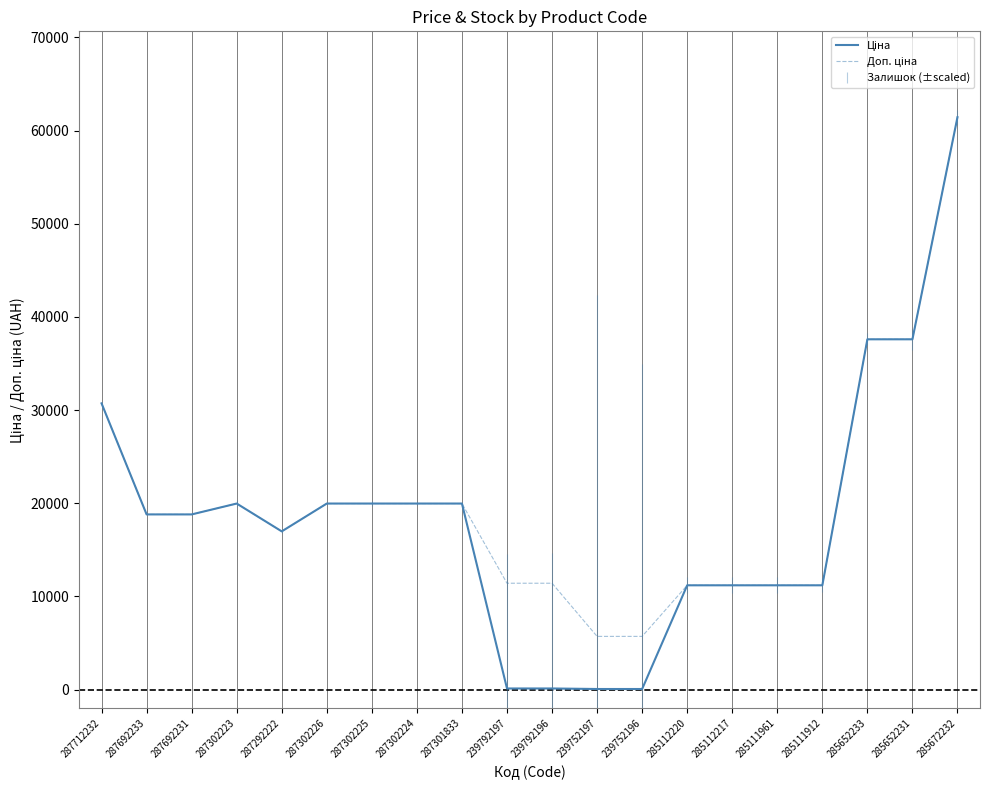

At which category is the sum across all series the highest?

285672232